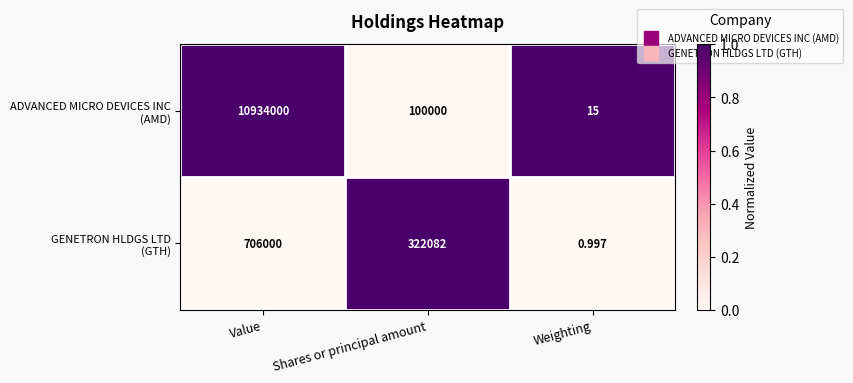

At which category does the chart reach its peak across all series?

Value